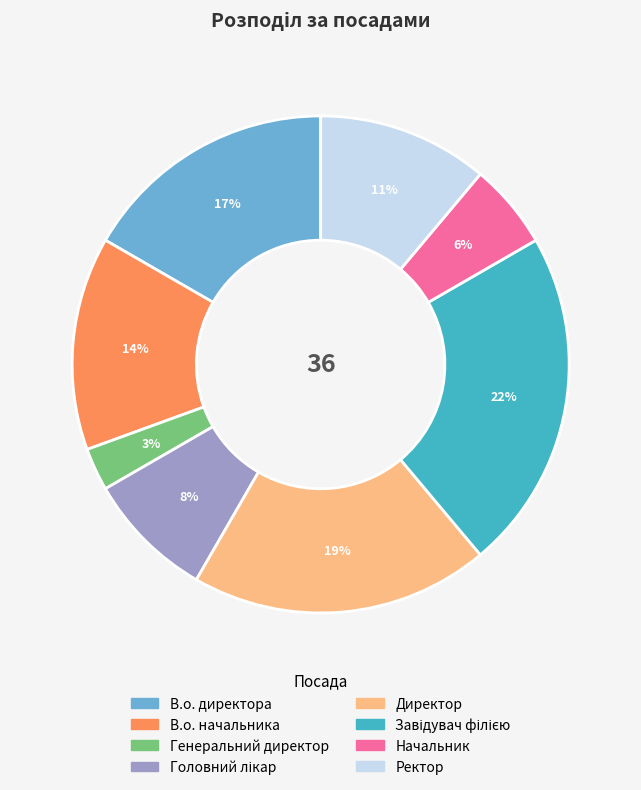

Count the number of slices in the pie.

8